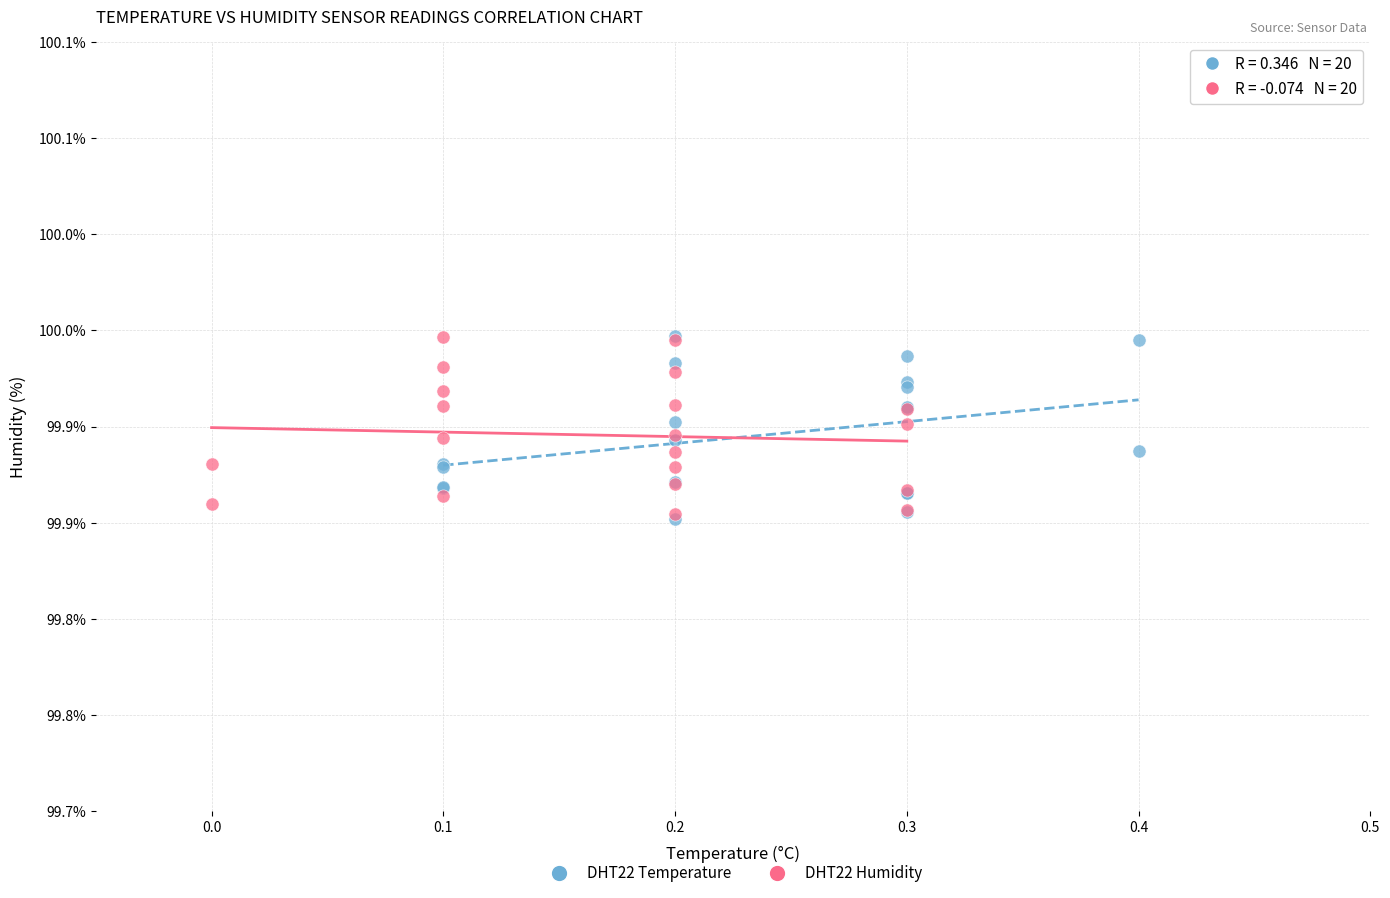

What are all the series names shown in the legend?

DHT22 Temperature, DHT22 Humidity